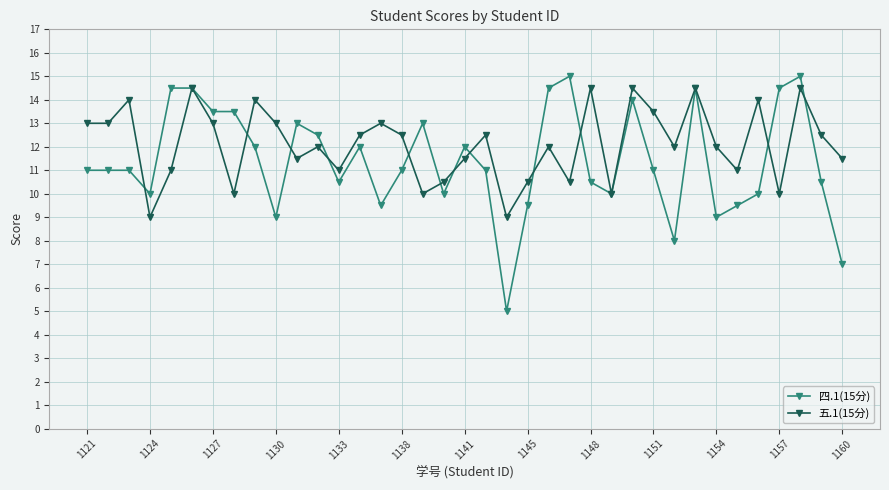

Which series has the largest total across all categories?

五.1(15分)